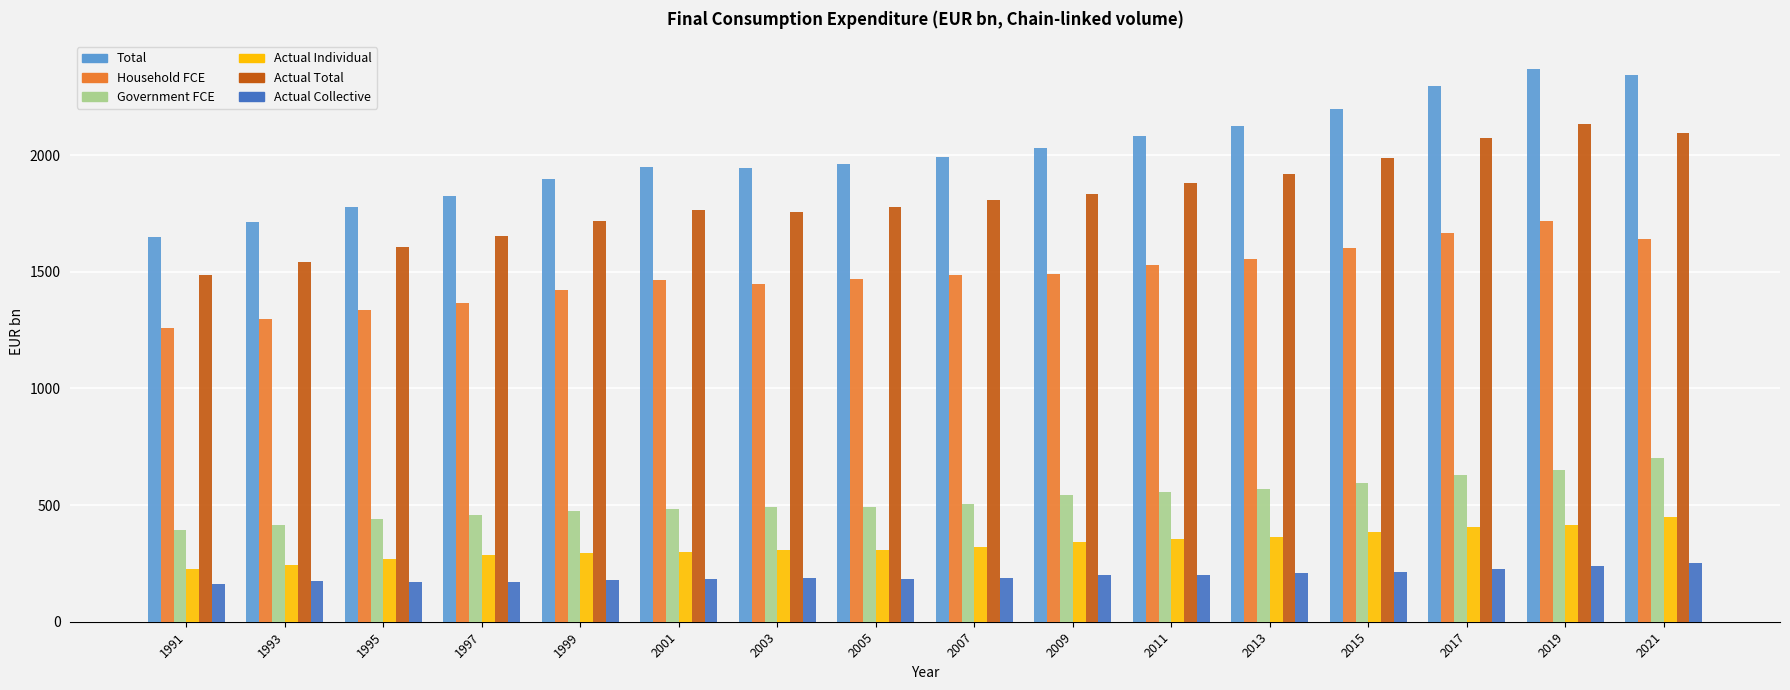

What is the average value of the Actual Total series?

1813.7